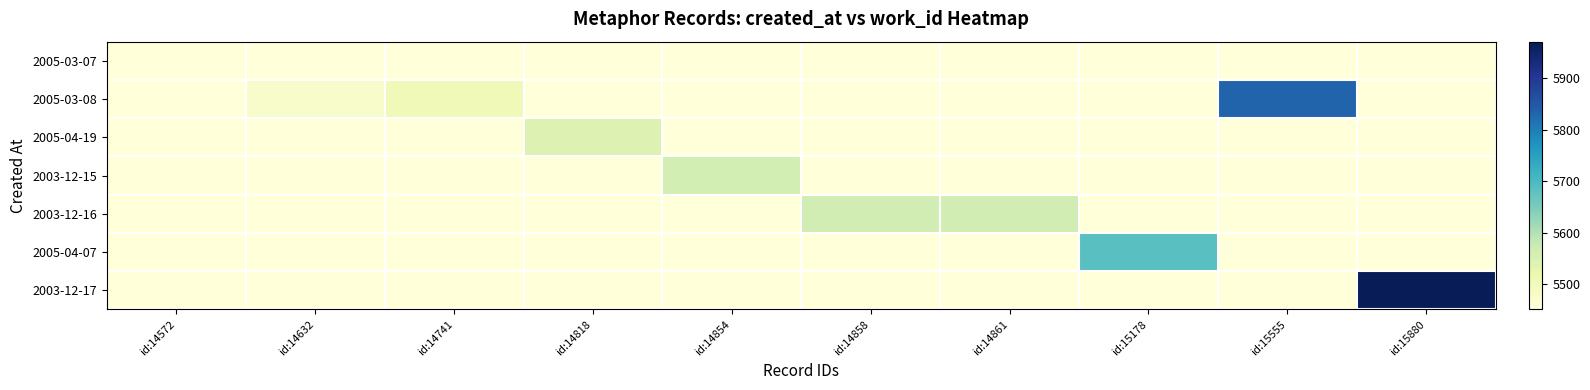

At which category is the sum across all series the highest?

id:15880